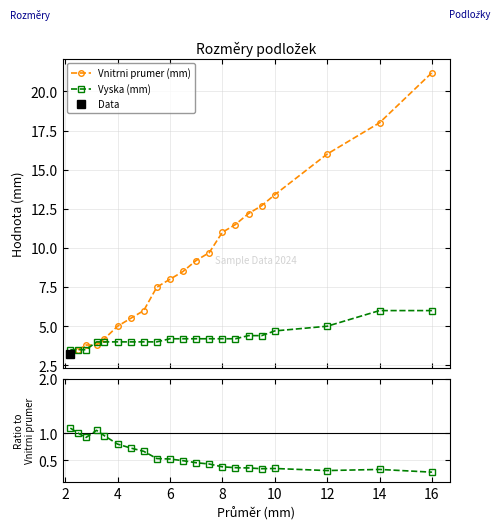

True or false: Vnitrni prumer (mm) and Vyska / Vnitrni prumer cross at least once.

False